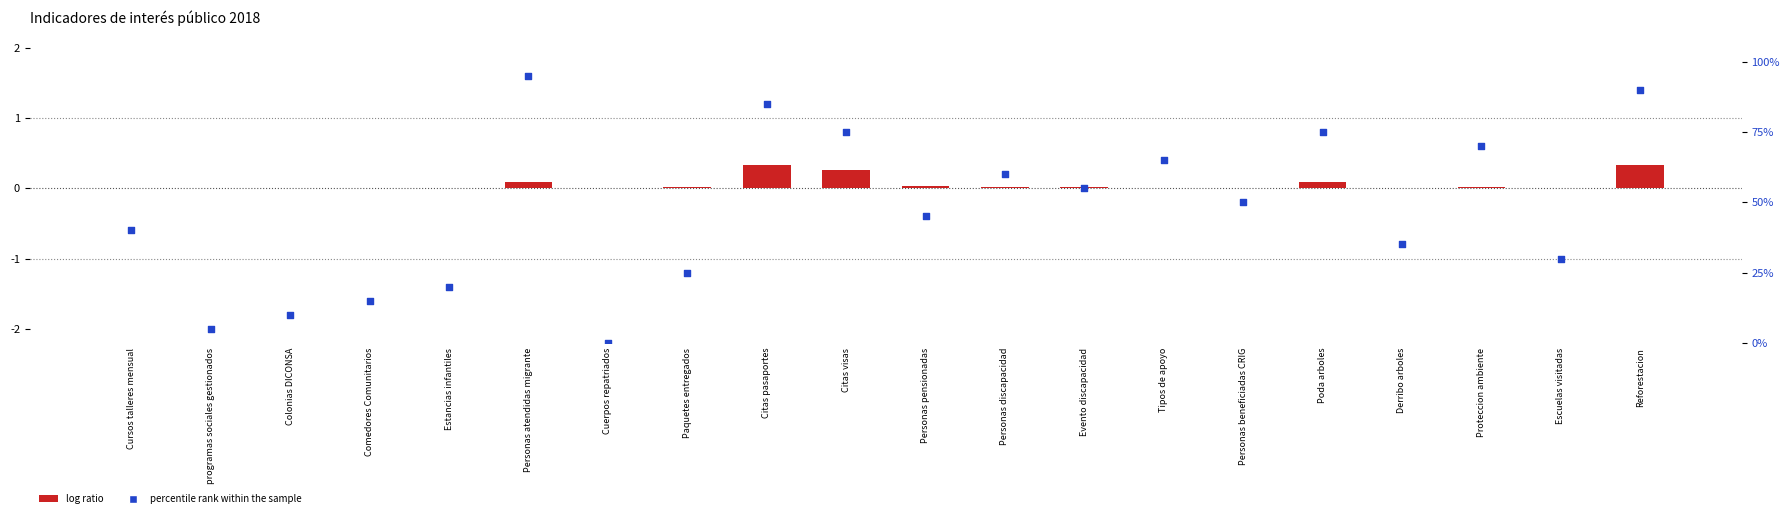

At how many categories does at least one series exceed 66?

6